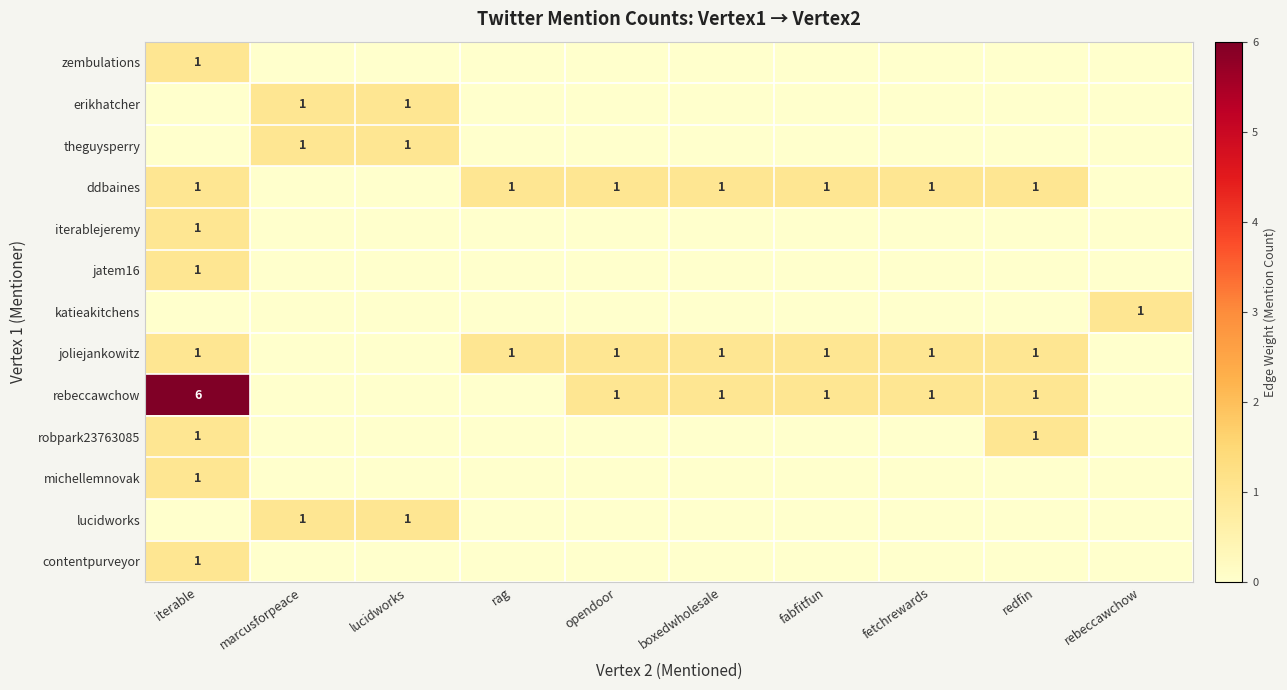

What is the total value across all series at fetchrewards?

3